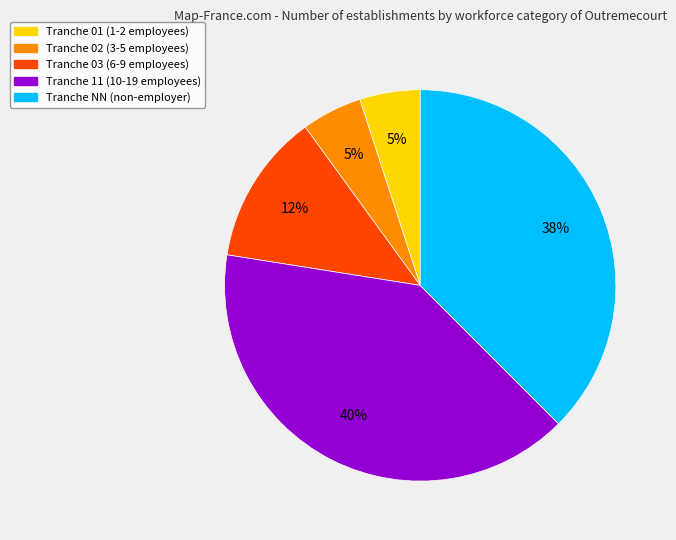

To the nearest percent, what is the difference between the largest and smallest slice percentages?

35%